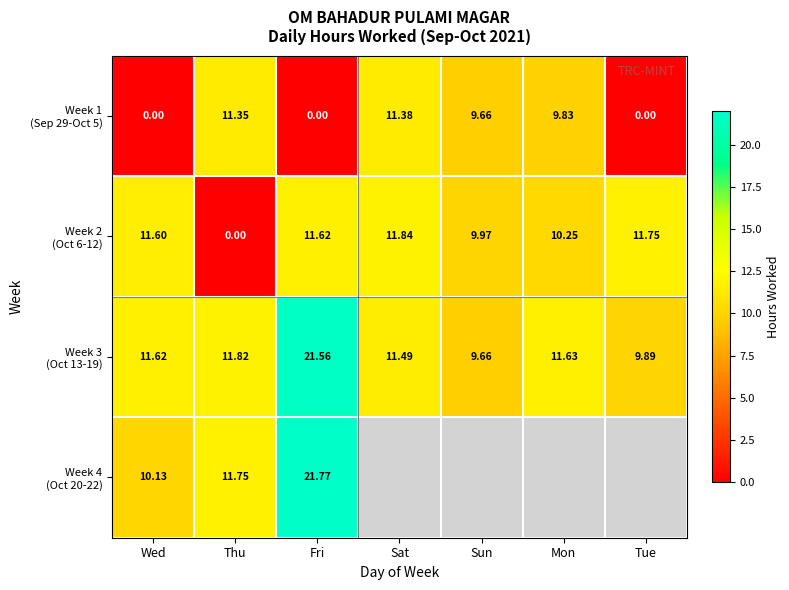

What is the difference between the maximum and second lowest values in the Week 2 (Oct 6-12) series?

1.9